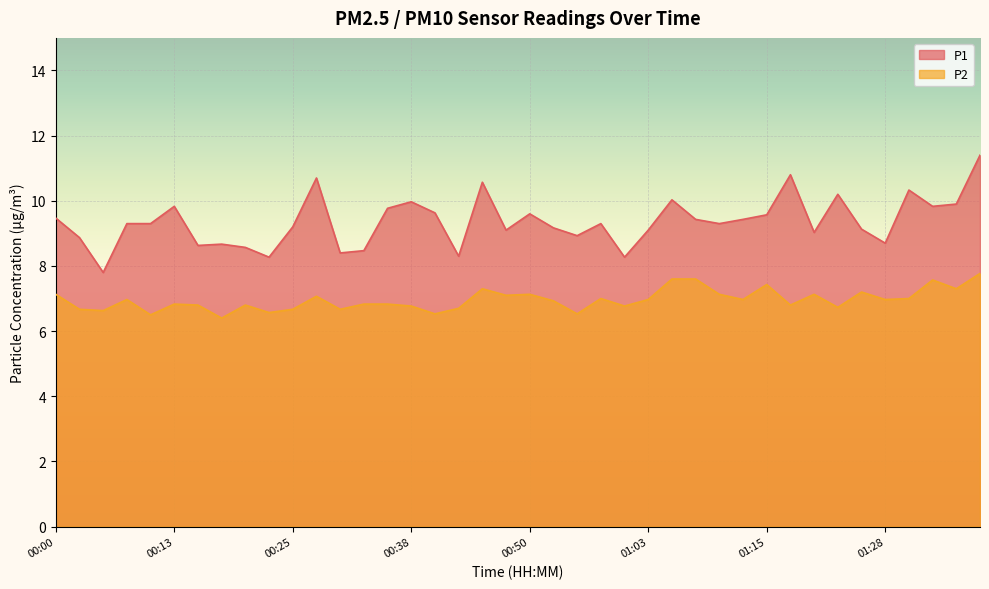

Between 00:15 and 01:18, which is larger?

01:18